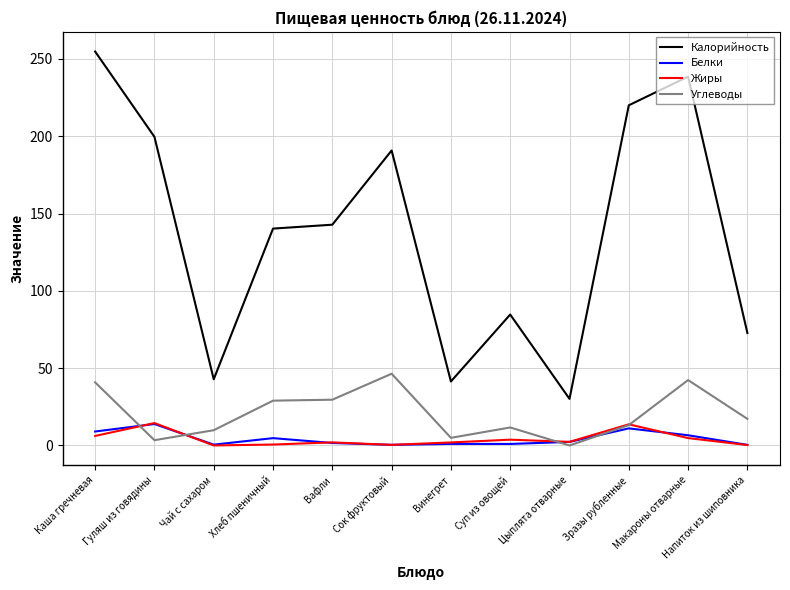

What are all the series names shown in the legend?

Калорийность, Белки, Жиры, Углеводы